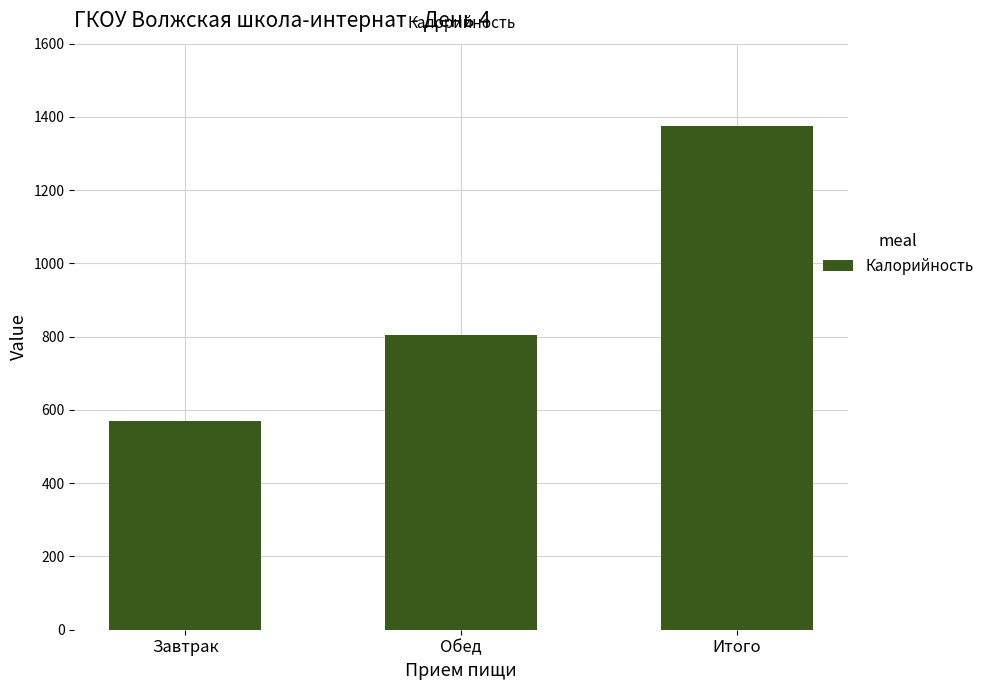

Rank the categories by value from lowest to highest.

Завтрак, Обед, Итого